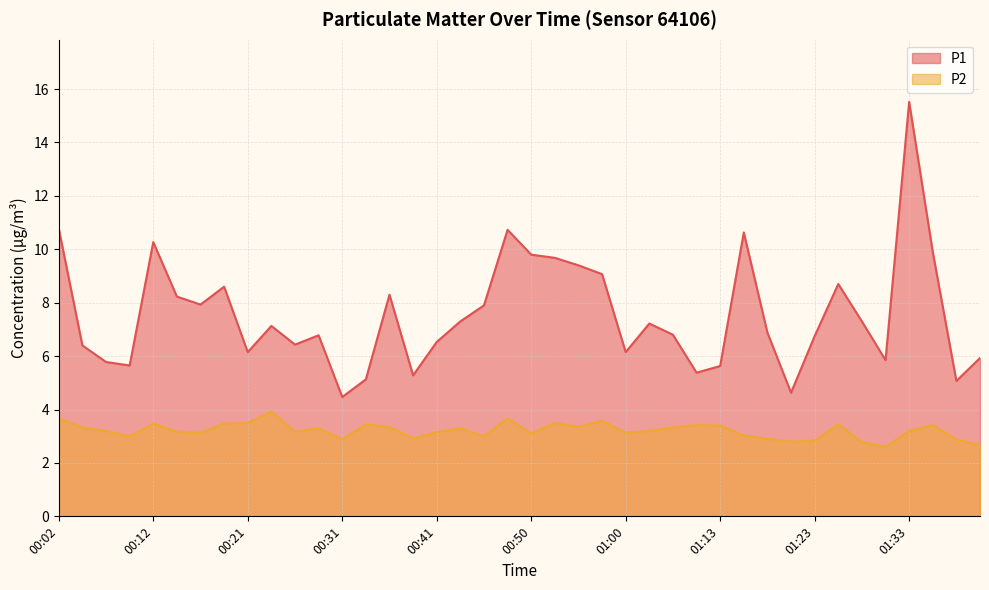

Reading right to left, extract all data points from this chart.

P1: 5.9	5.1	9.9	15.5	5.8	7.3	8.7	6.8	4.6	6.9	10.6	5.6	5.4	6.8	7.2	6.2	9.1	9.4	9.7	9.8	10.7	7.9	7.3	6.5	5.3	8.3	5.1	4.5	6.8	6.4	7.1	6.2	8.6	7.9	8.2	10.3	5.7	5.8	6.4	10.8
P2: 2.7	2.9	3.4	3.2	2.6	2.8	3.5	2.8	2.8	2.9	3.0	3.4	3.4	3.3	3.2	3.1	3.6	3.4	3.5	3.1	3.7	3.0	3.3	3.1	2.9	3.4	3.5	2.9	3.3	3.2	3.9	3.5	3.5	3.1	3.2	3.5	3.0	3.2	3.3	3.7